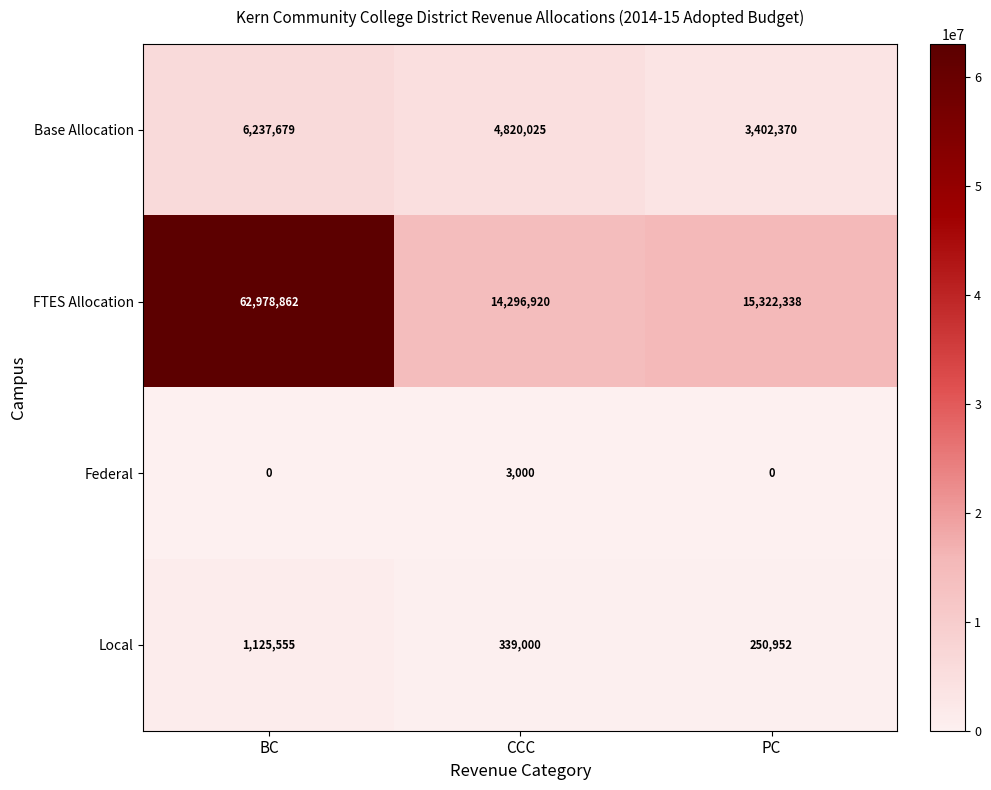

At which label is Base Allocation closest to 4820024?

CCC